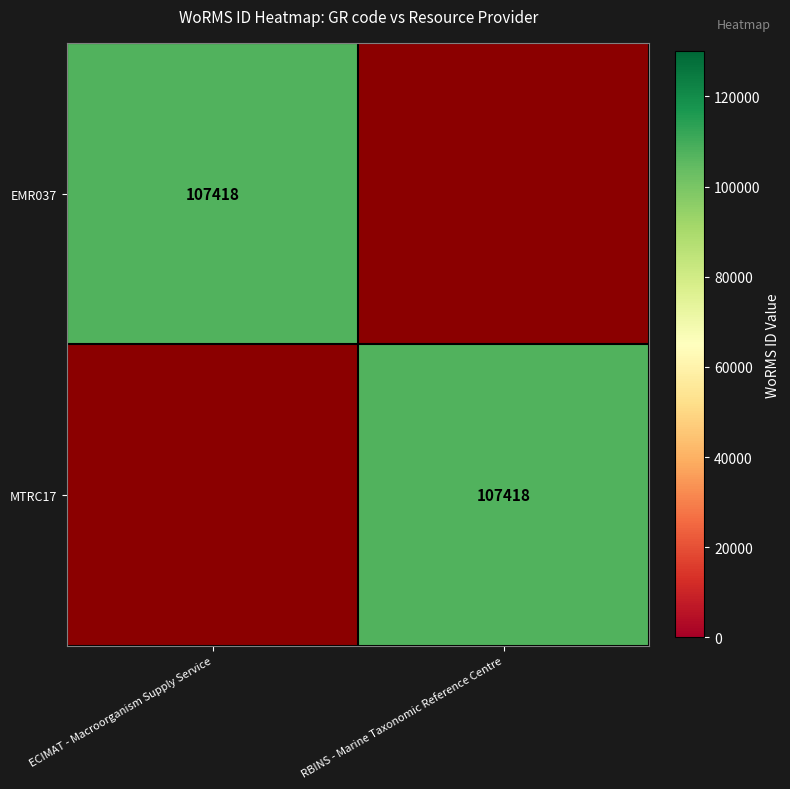

The MTRC17 series shows 107418 at RBINS - Marine Taxonomic Reference Centre. True or false?

True